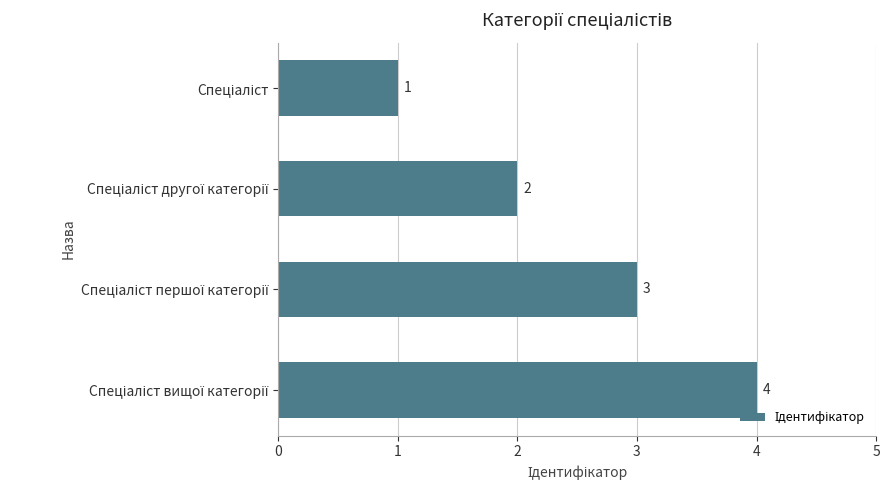

How many values are between 2 and 4?

3